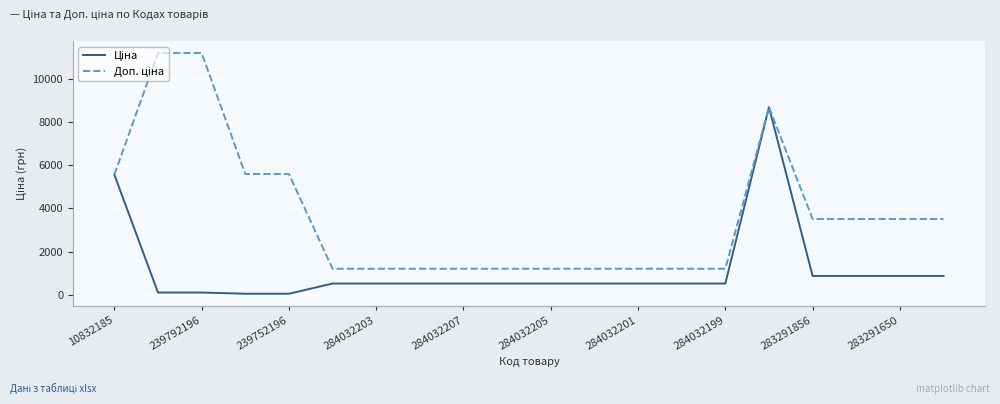

What is the greatest value displayed?

11182.0